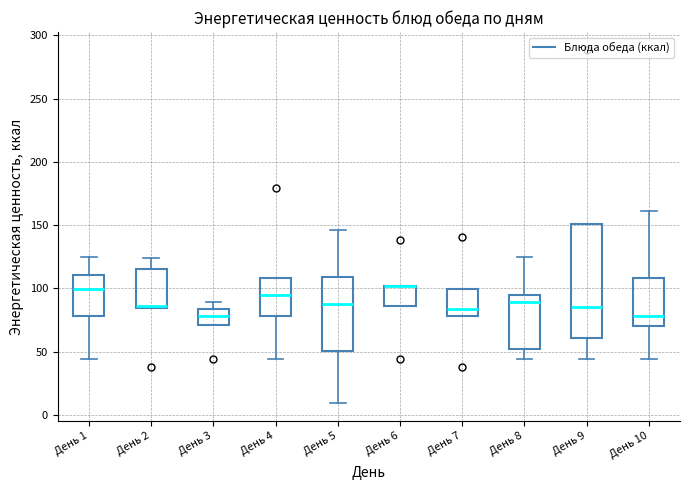

Where does the lower whisker of the box for День 9 end on the y-axis? The values are not printed on the chart, so give them approximately, as read against the axis.

45